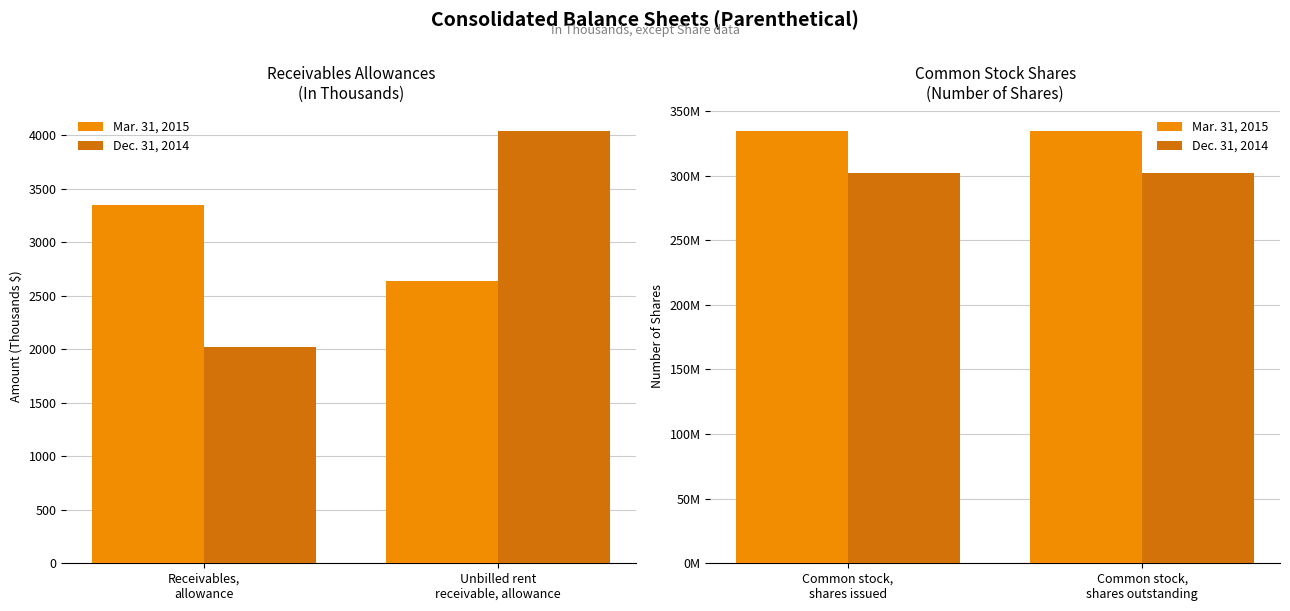

The value of Dec. 31, 2014 at Common stock, shares outstanding is 60979254. True or false?

False